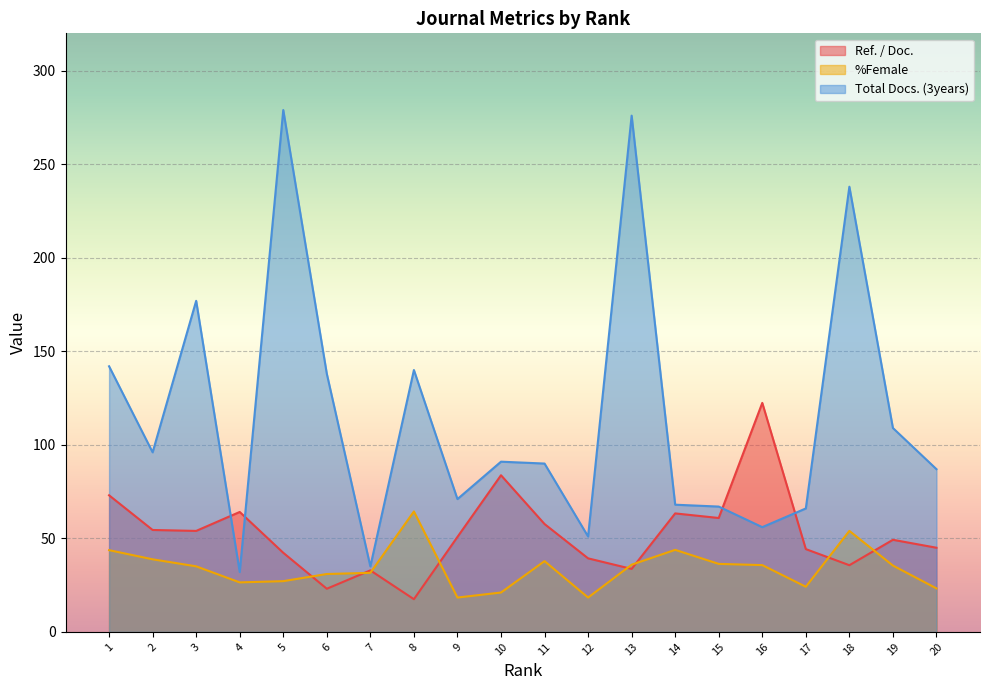

What is the maximum value shown in the chart?

279.0